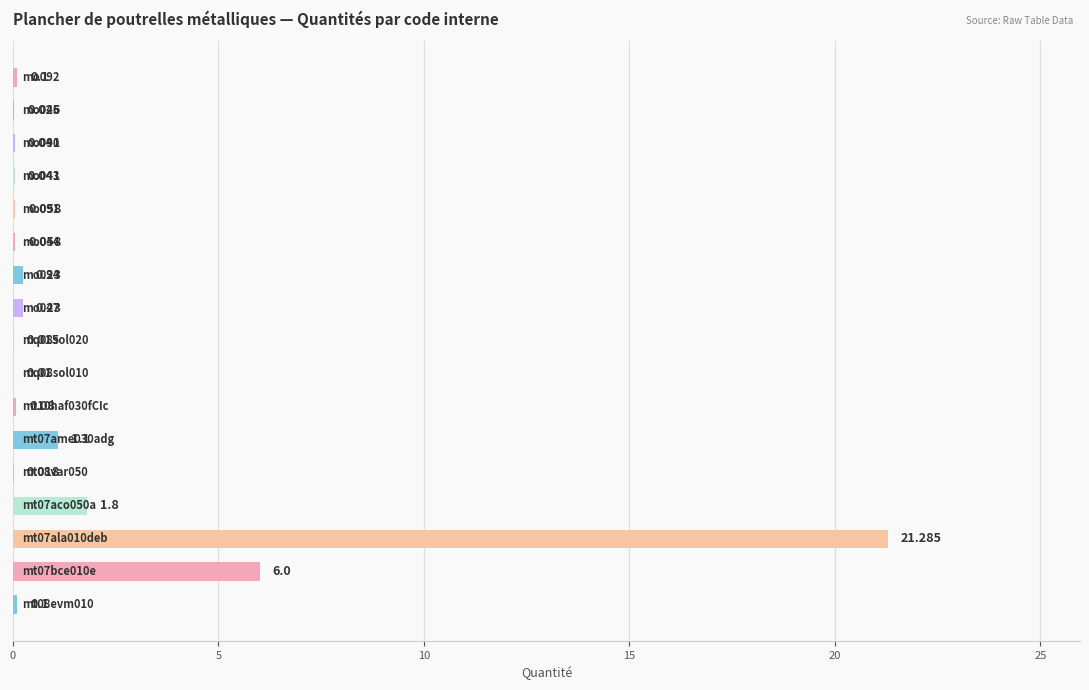

What is the greatest value displayed?

21.3